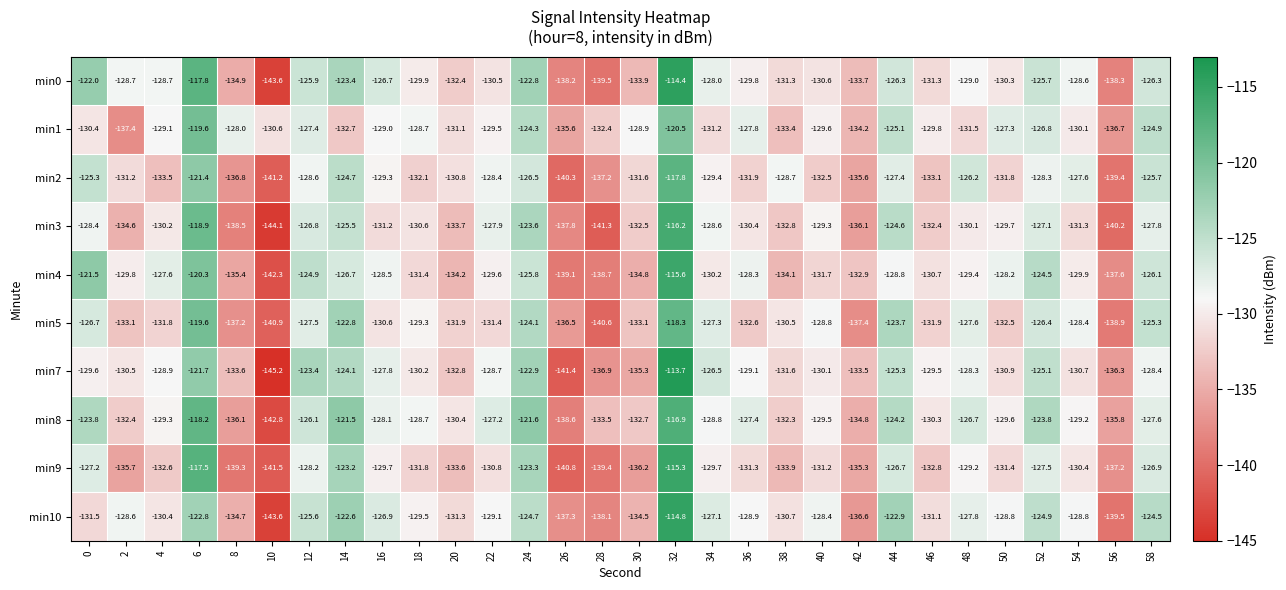

At 32, list the series in order from largest to smallest.

min7, min0, min10, min9, min4, min3, min8, min2, min5, min1